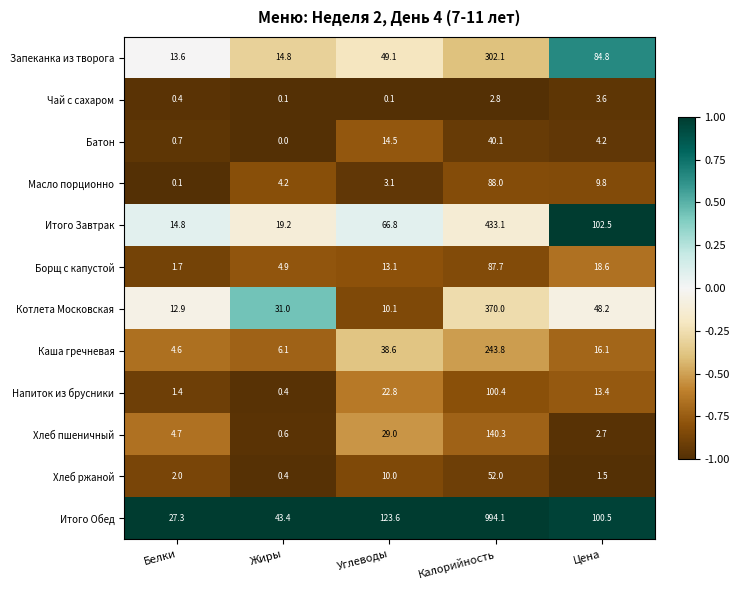

Where is Запеканка из творога nearest to the value 157?

Цена